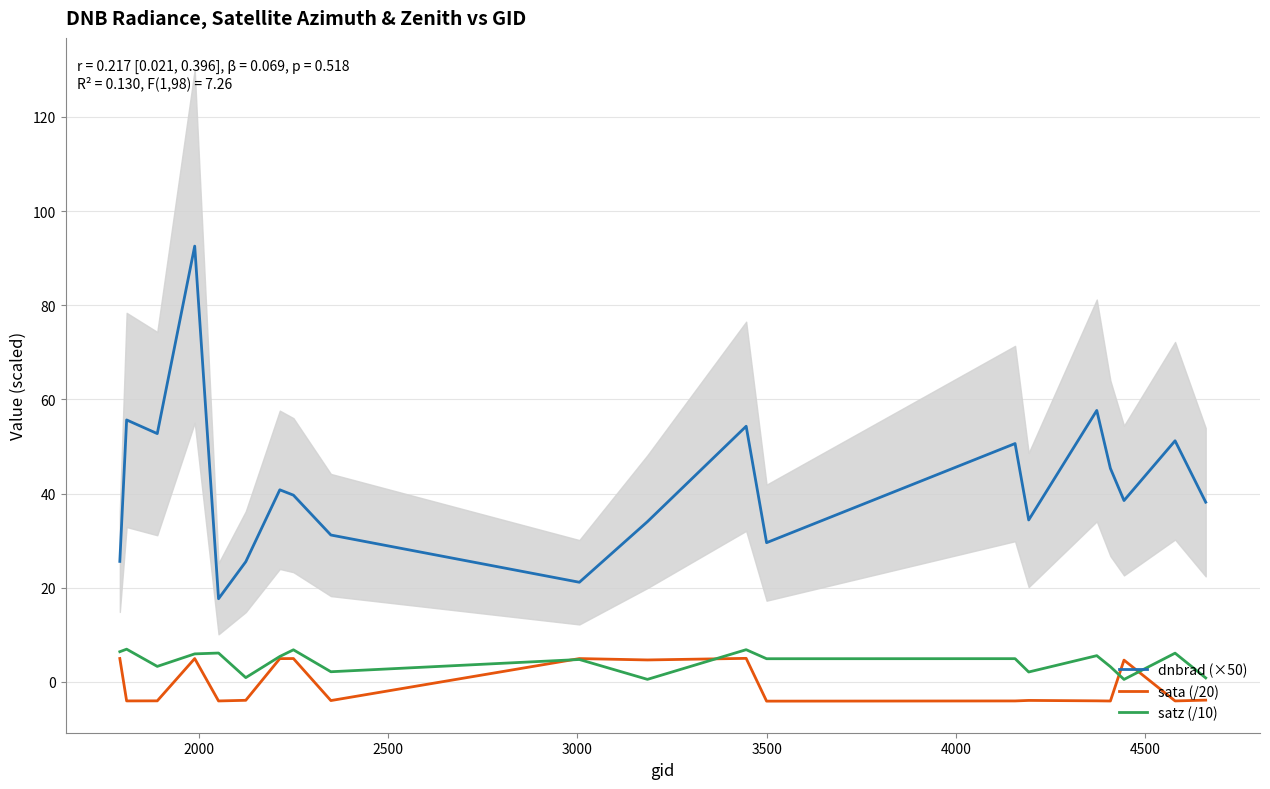

What is the lowest value of the sata (/20) series?

-4.1